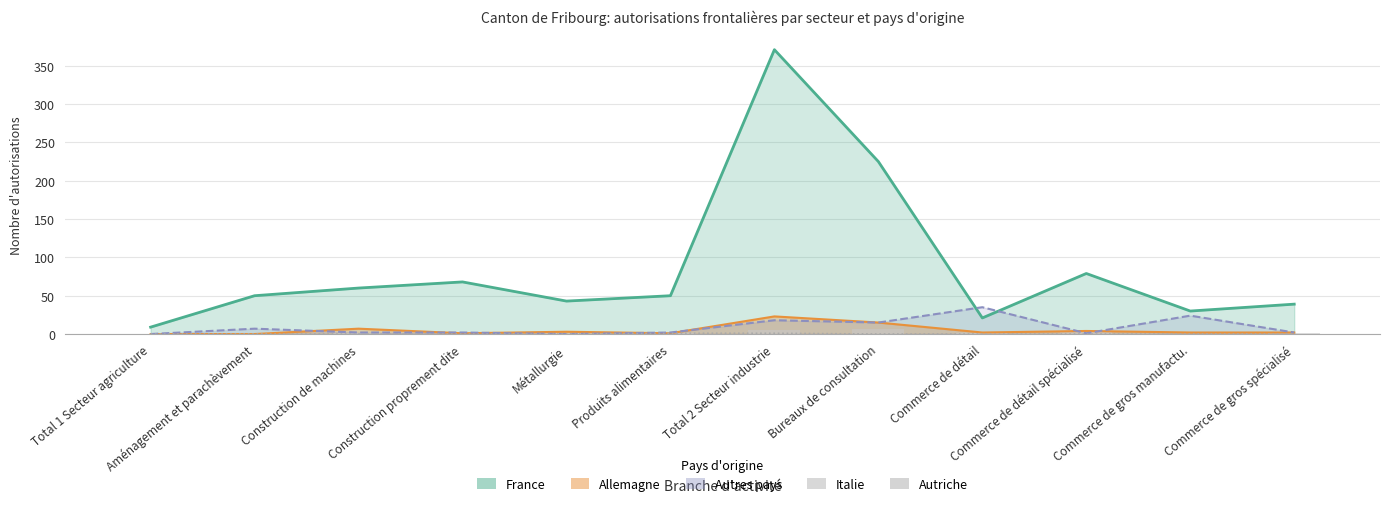

What is the greatest value displayed?

371